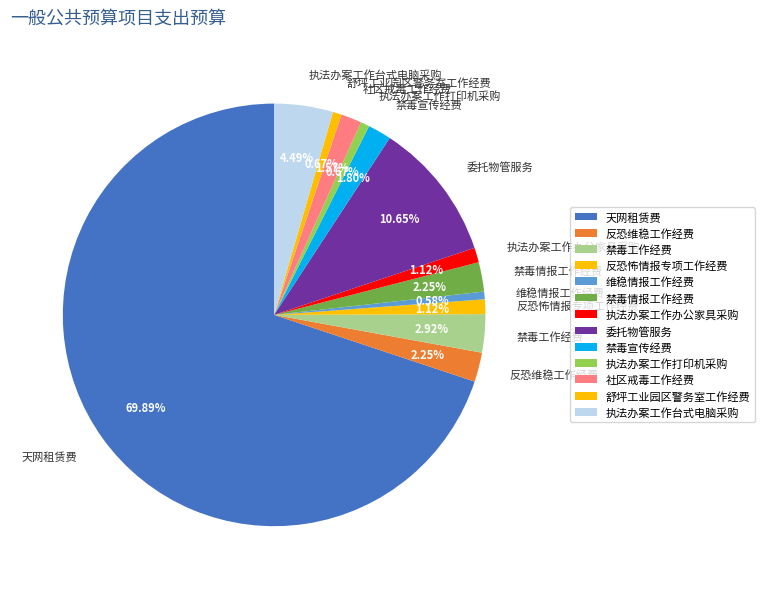

How many slices are in this pie chart?

13